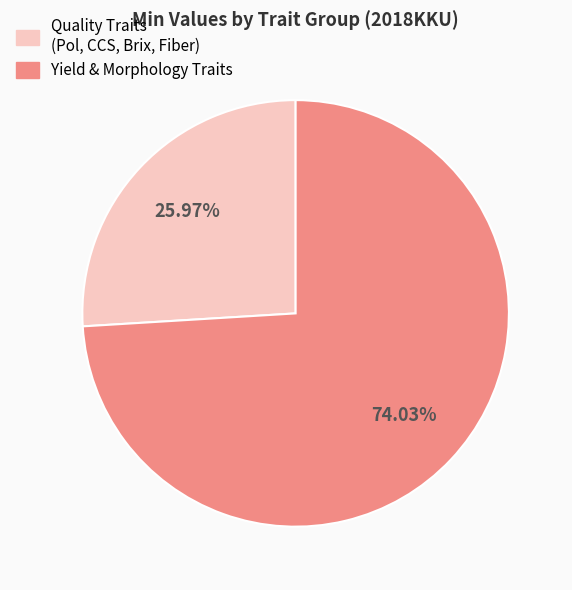

Is there a majority slice in this chart?

Yes